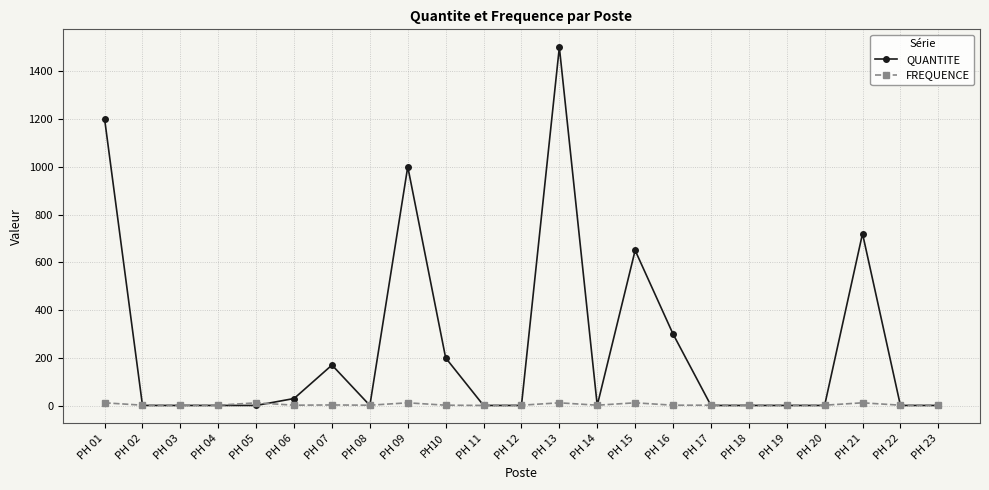

At which category is the sum across all series the highest?

PH 13